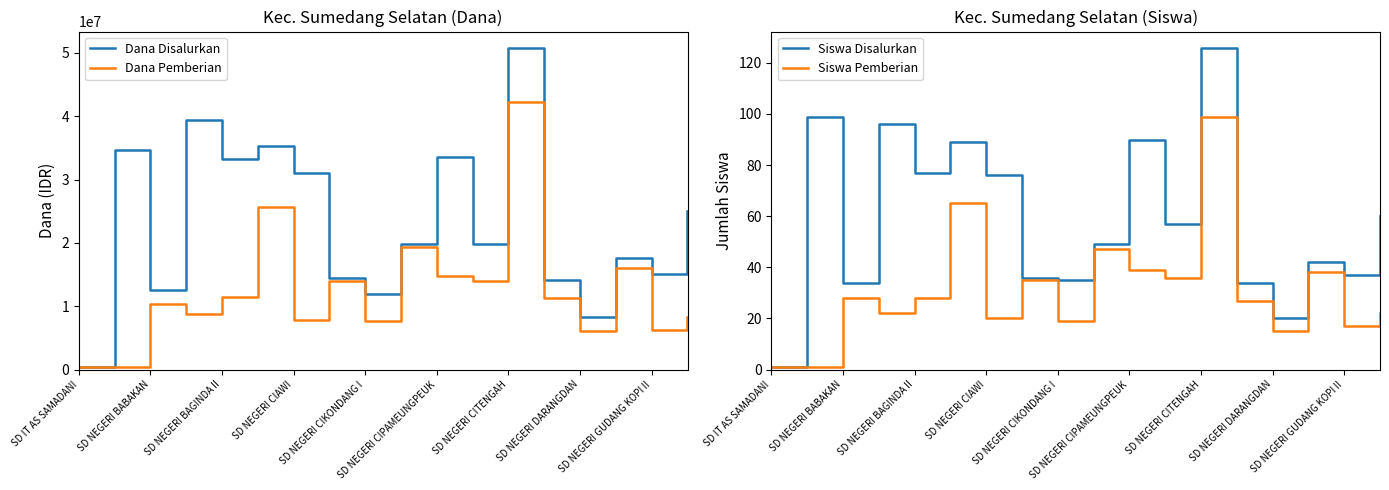

At which label does Dana Disalurkan reach its minimum?

SD IT AS SAMADANI